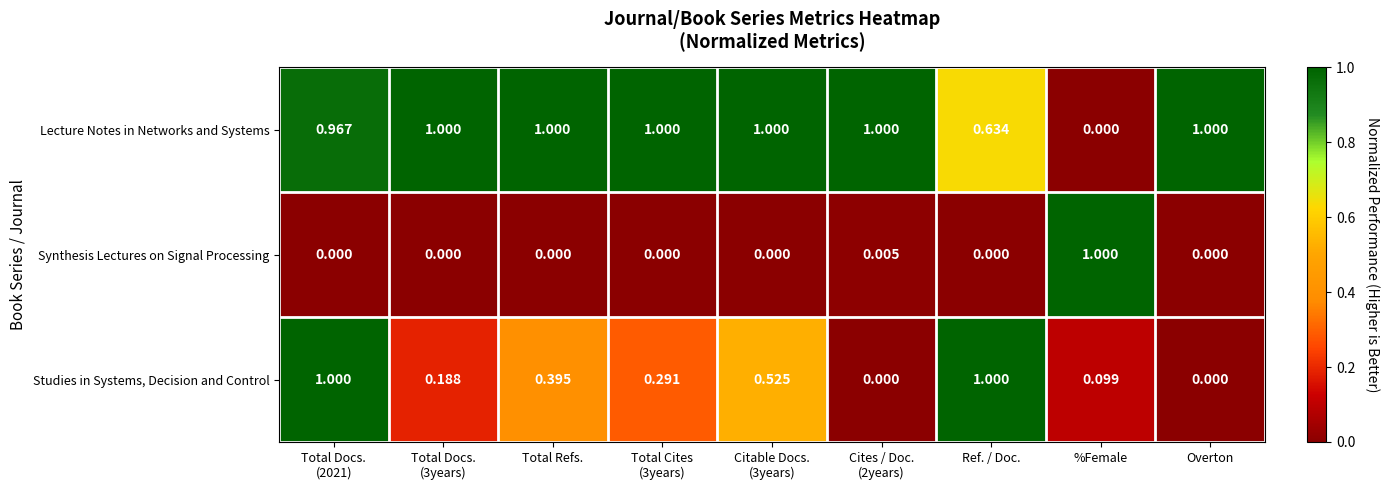

How many values in Synthesis Lectures on Signal Processing are above zero?

2